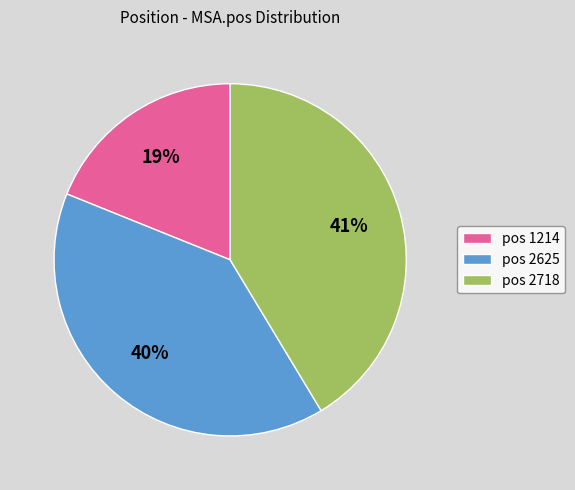

Is there any slice that represents more than half of the pie?

No